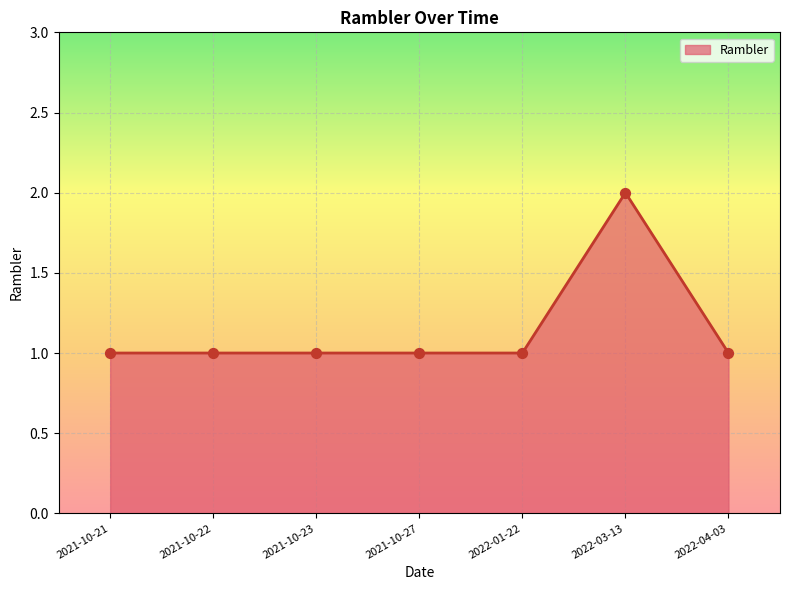

Approximately how many times larger is the value at 2022-03-13 compared to 2021-10-22?

2.0